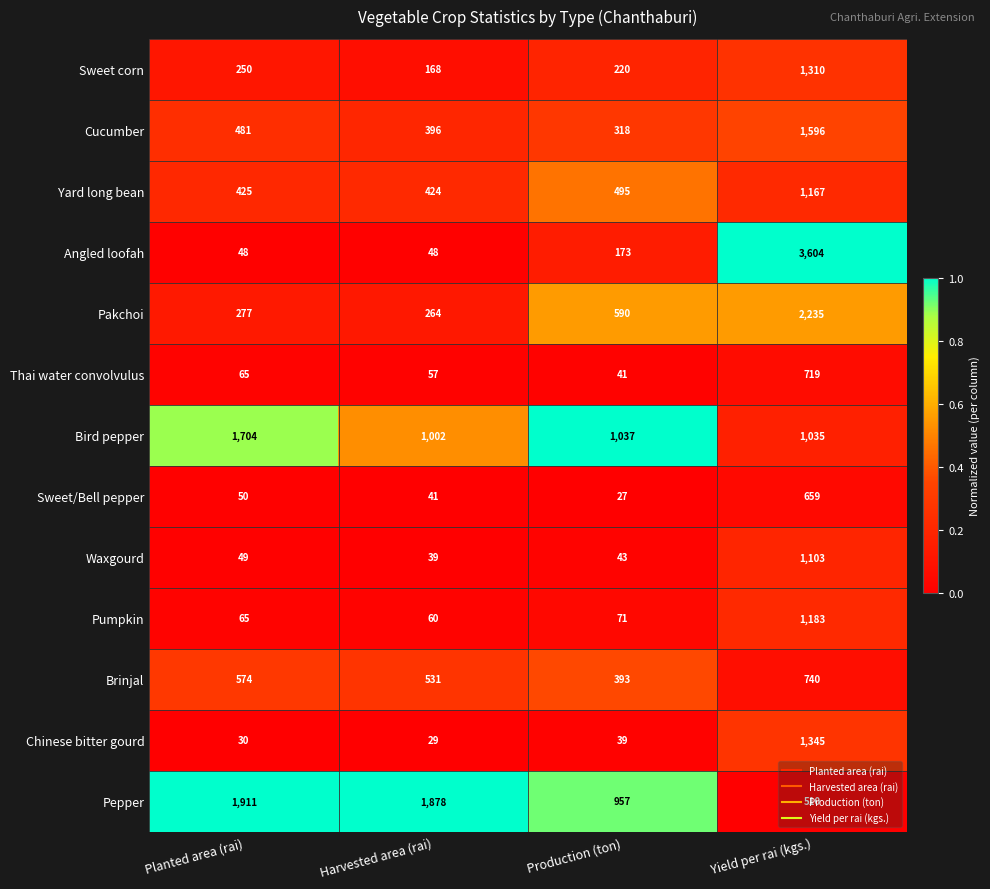

Which label corresponds to the largest value in the chart?

Yield per rai (kgs.)